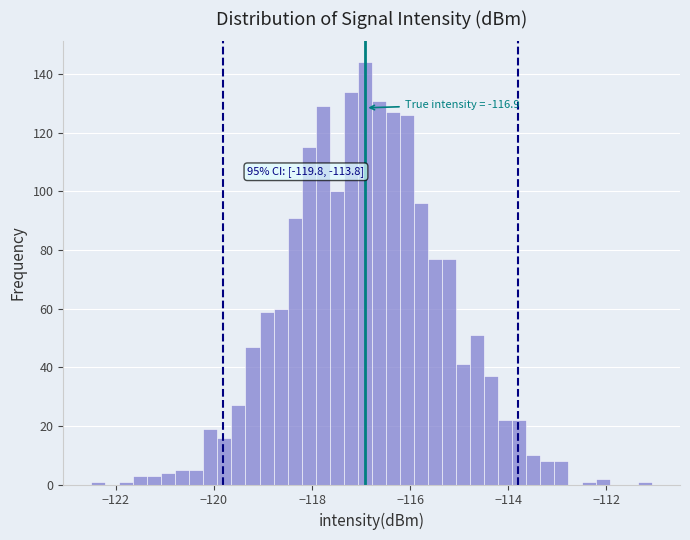

Read against the x-axis, roughly where is the centre of the tallest bar?

-117.0